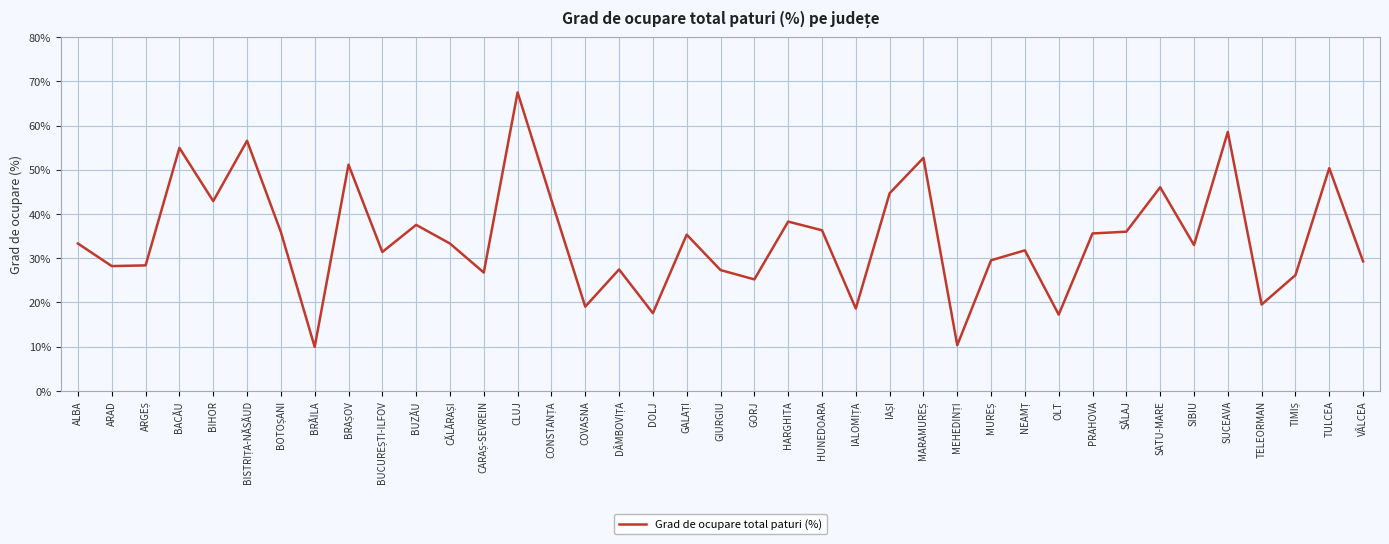

What value does the data have at BRĂILA?

10.0